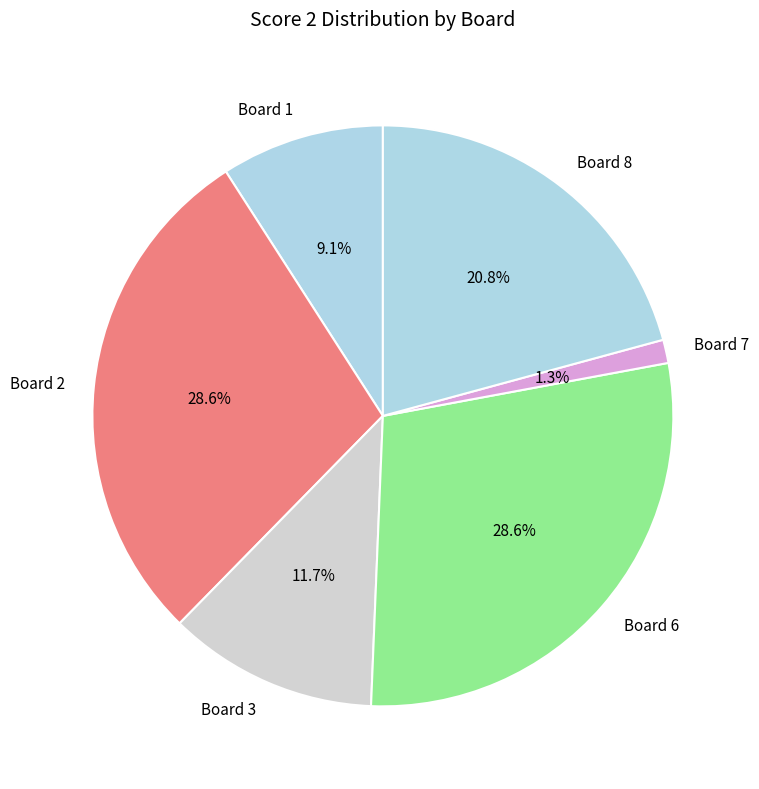

What is the smallest slice in the pie chart?

Board 7